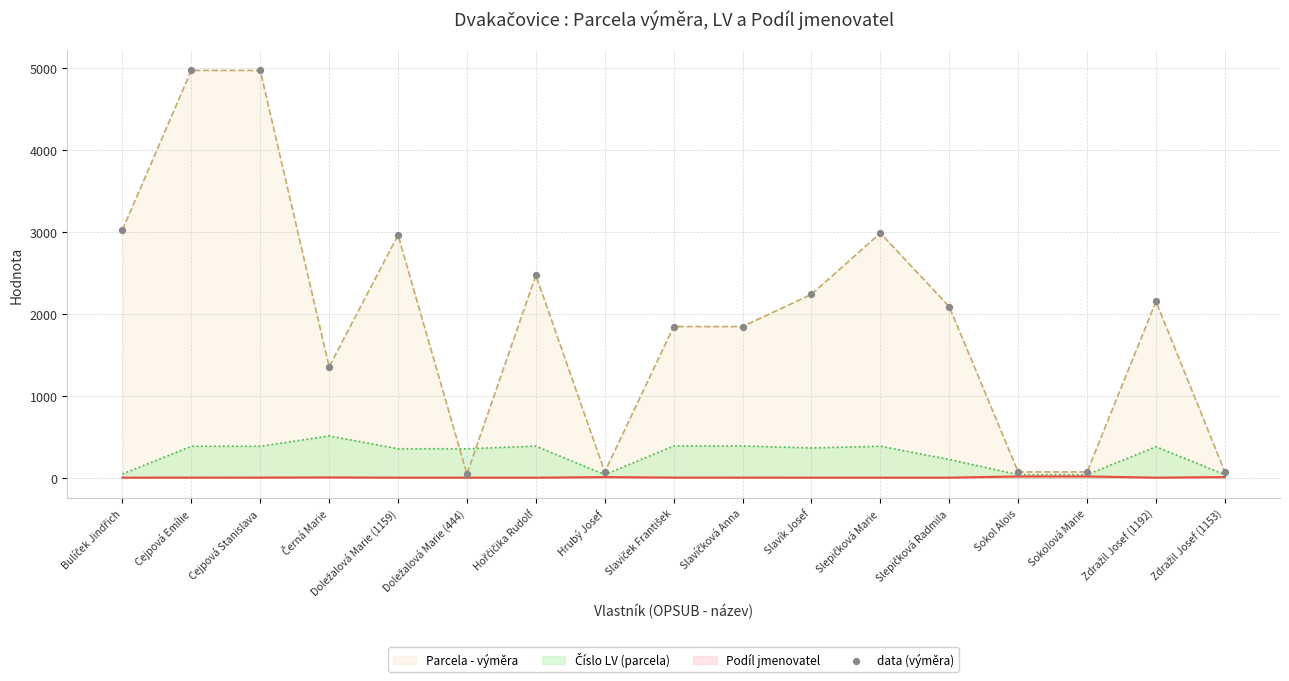

What is the change in value from Cejpová Emílie to Slavíčková Anna?

-3125